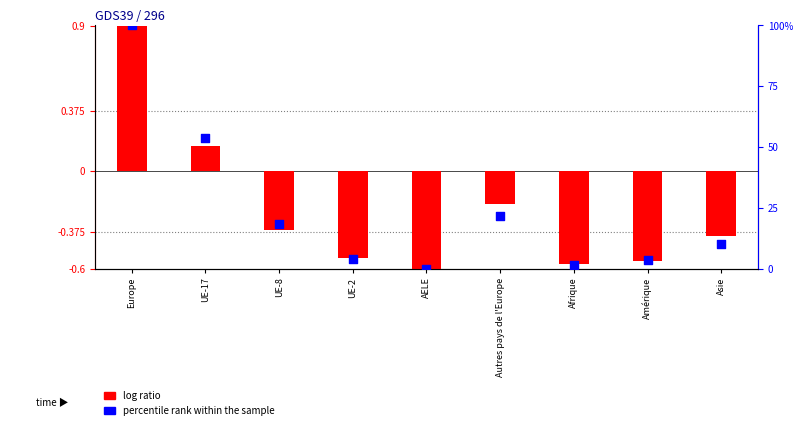

At how many categories does at least one series exceed 42?

2